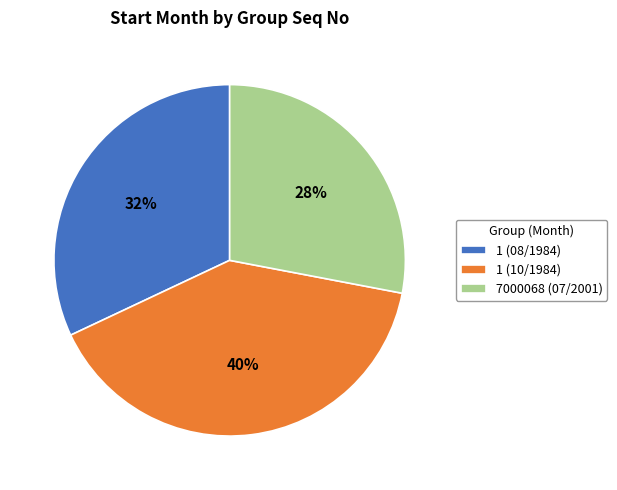

Combined, do 1 (10/1984) and 1 (08/1984) account for over 50%?

Yes